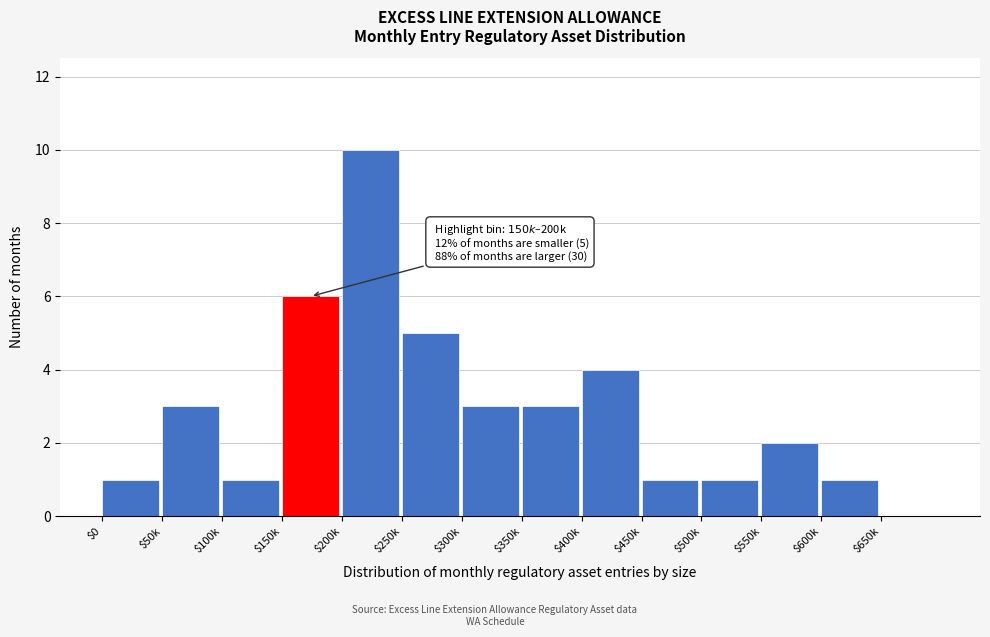

The value at $100k is 1. True or false?

True